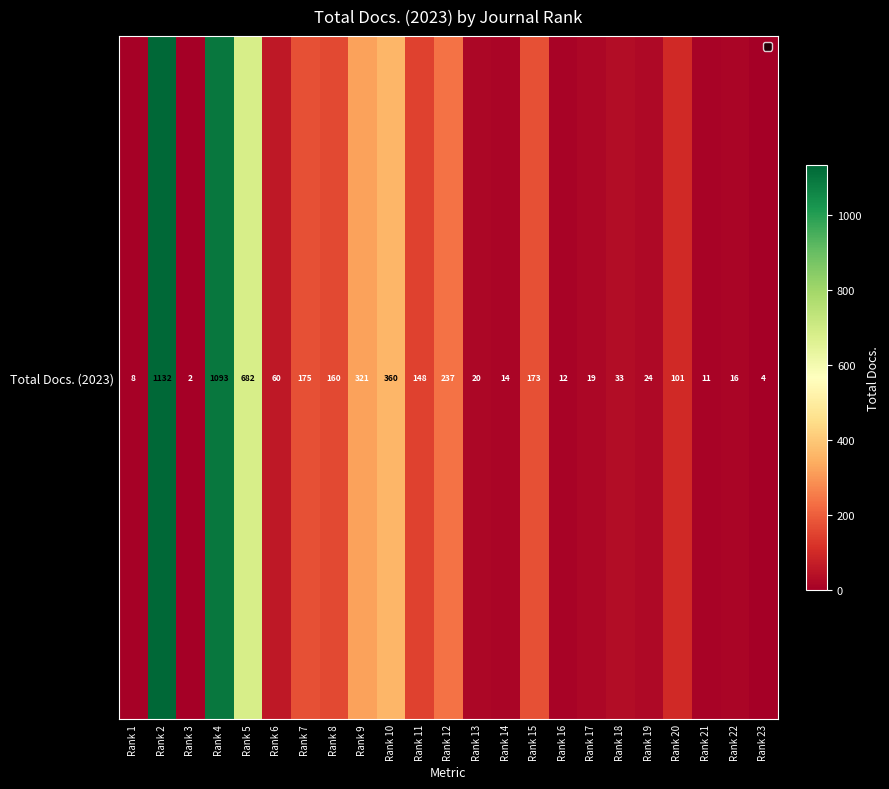

Where does the data first go above 60?

Rank 2